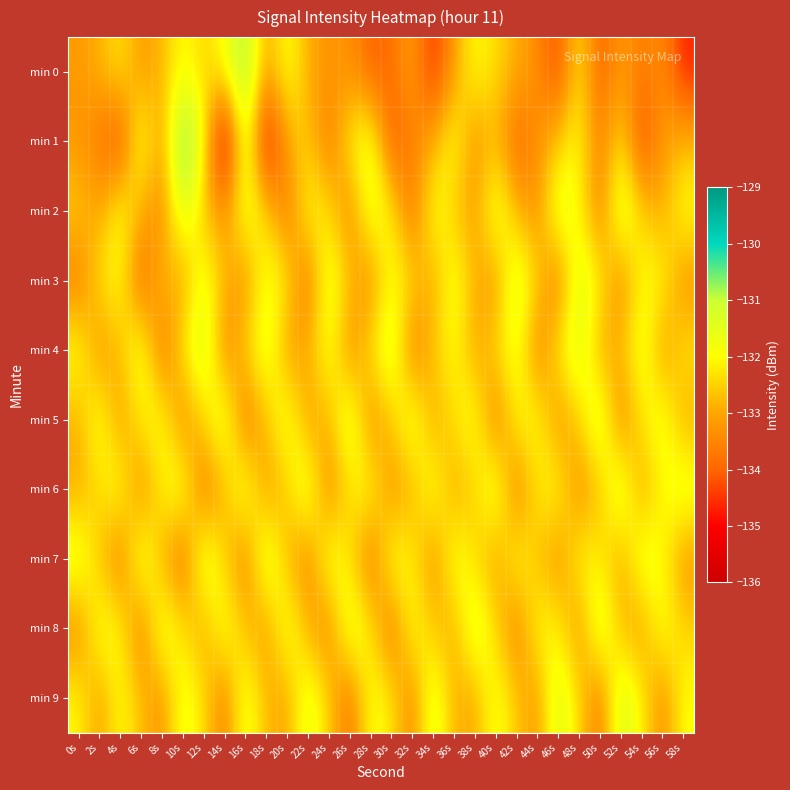

Between 18s and 10s, which is larger?

10s